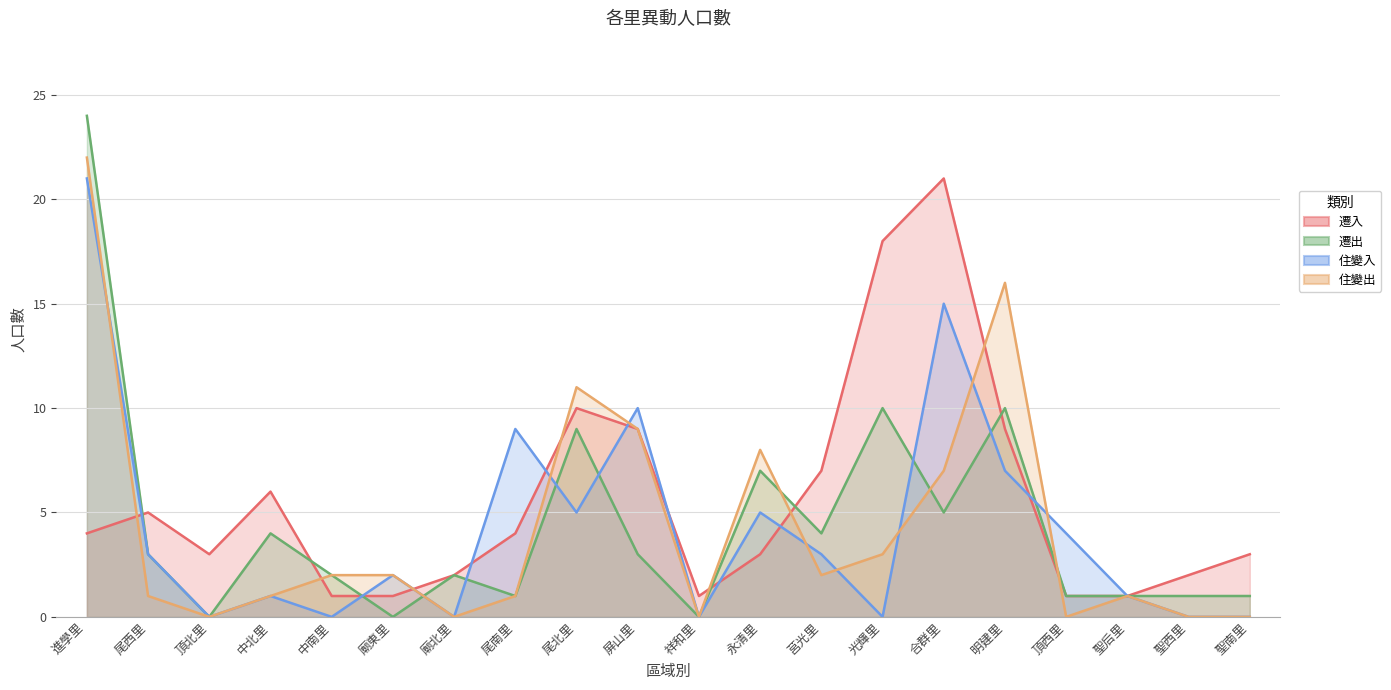

What is the value of the 住變出 point at the 15th from the left?

7